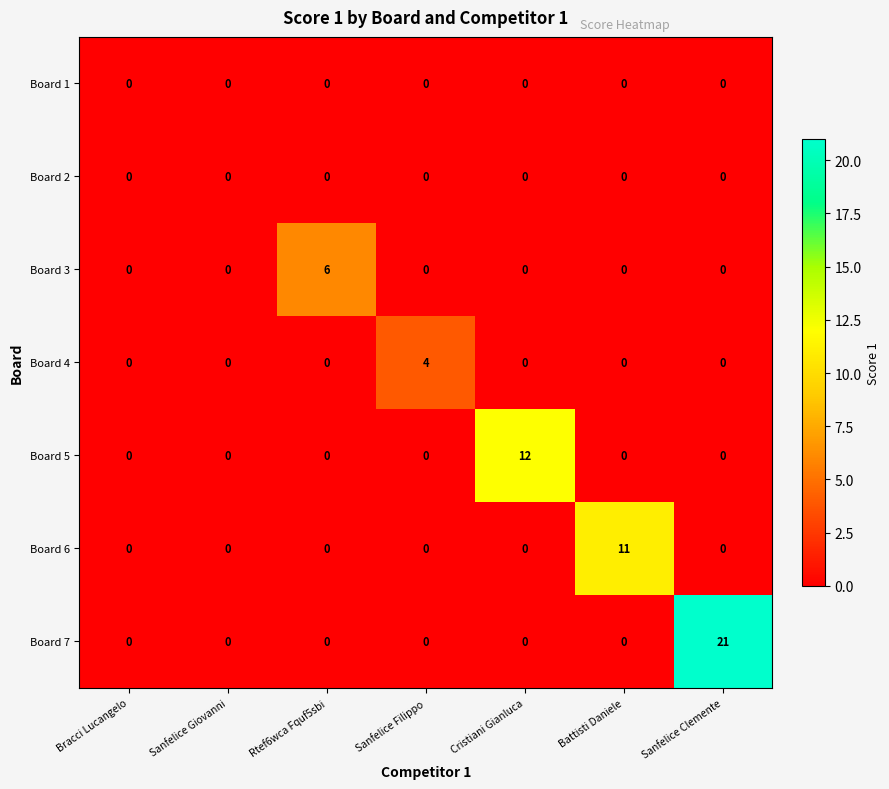

Which category has the highest value across all series?

Sanfelice Clemente